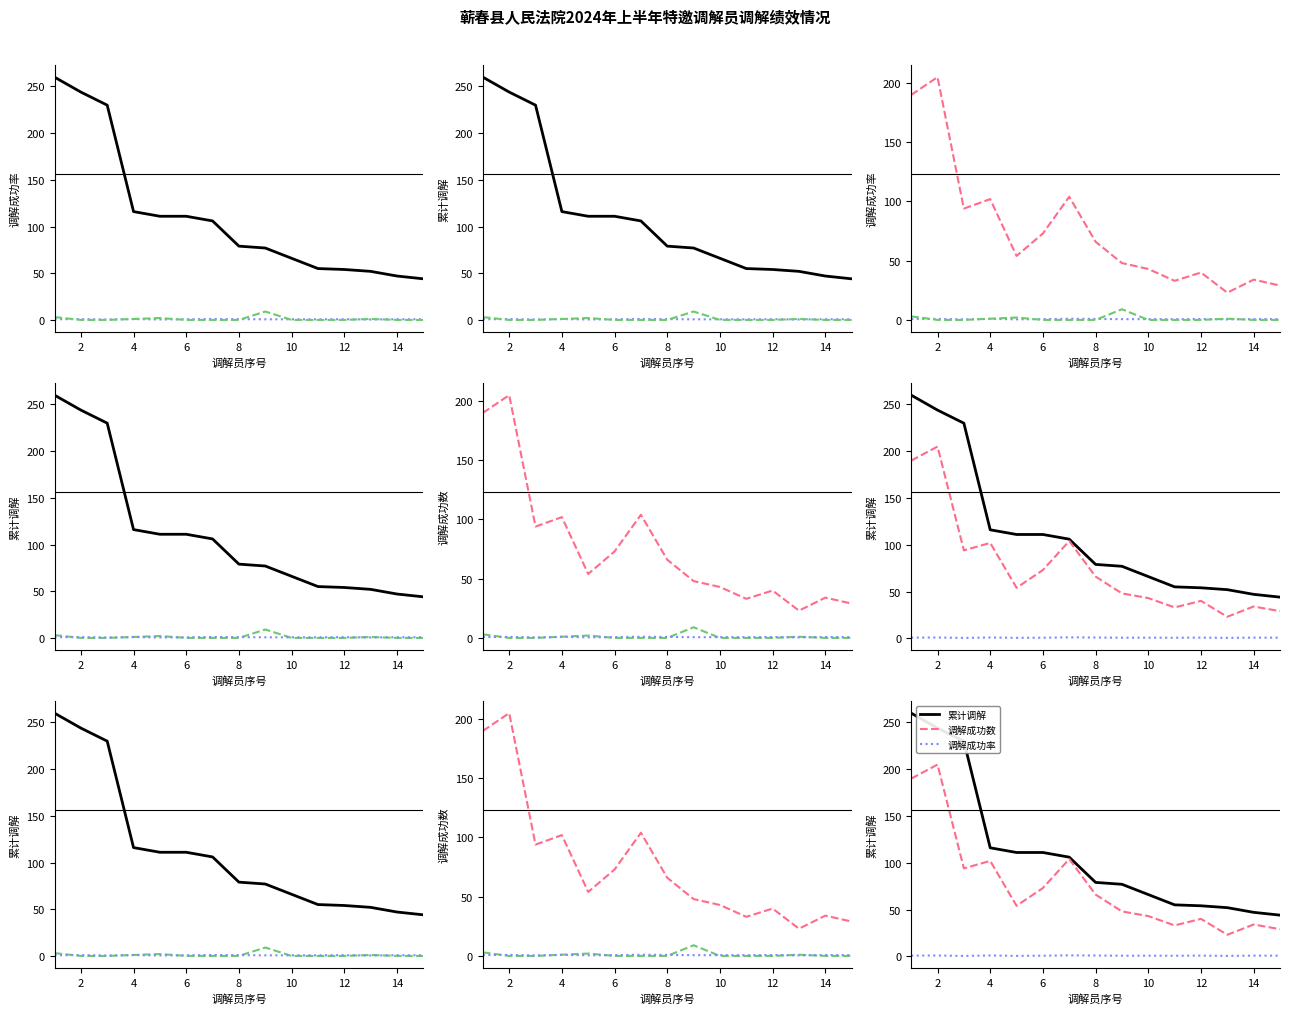

What is the value of the 调解成功率 point at the 3rd from the left?

0.4